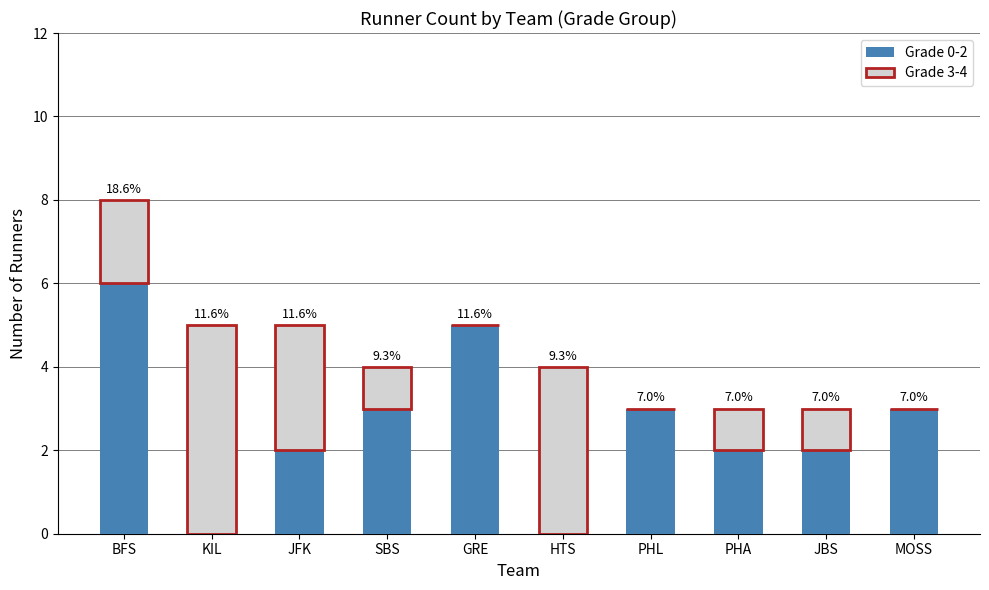

What are all the series names shown in the legend?

Grade 0-2, Grade 3-4